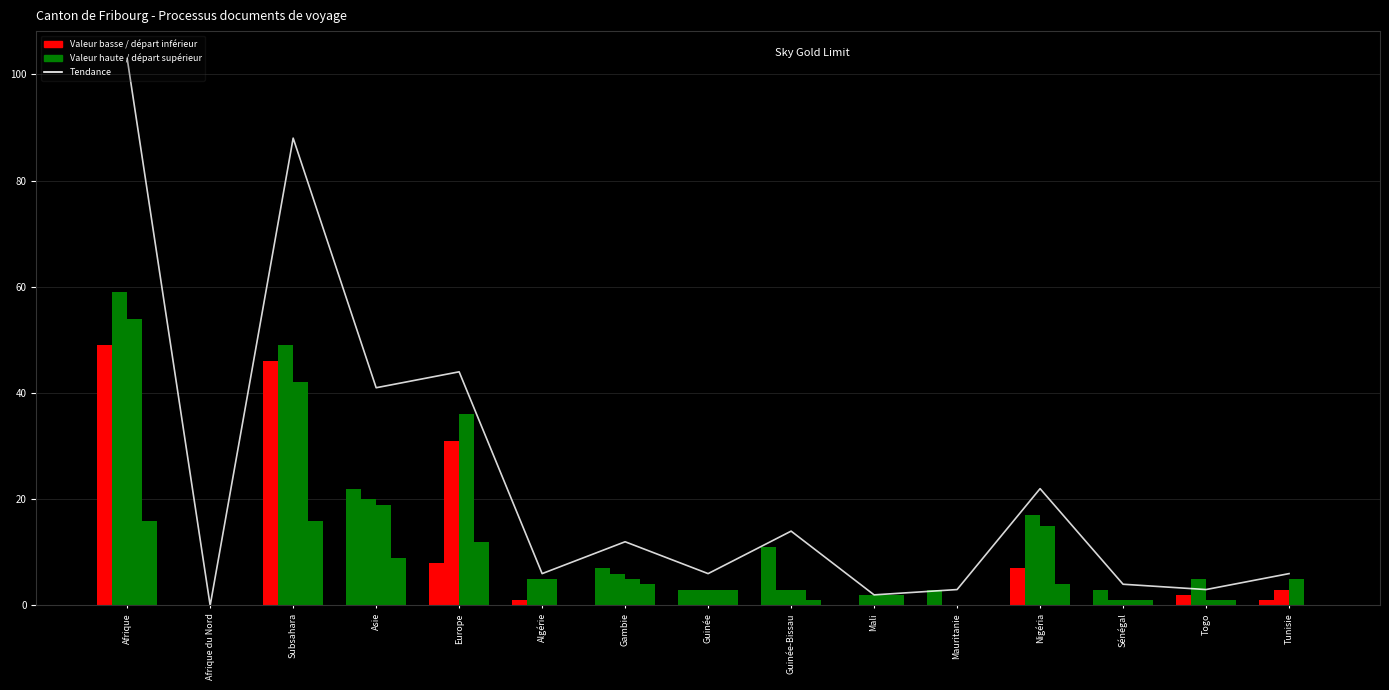

True or false: the data shows 62 at Asie.

False